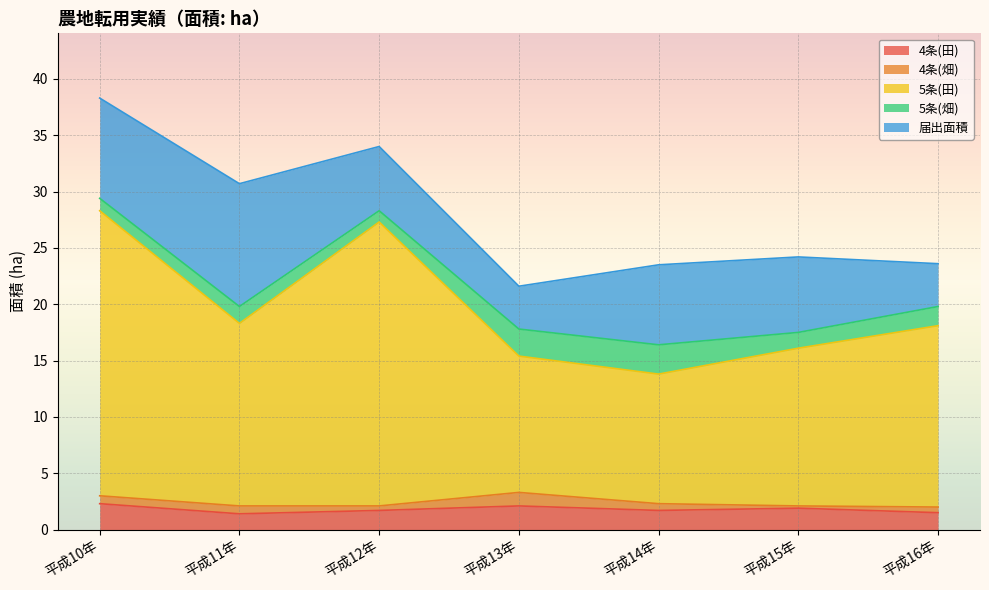

What position from the left is 平成16年?

7